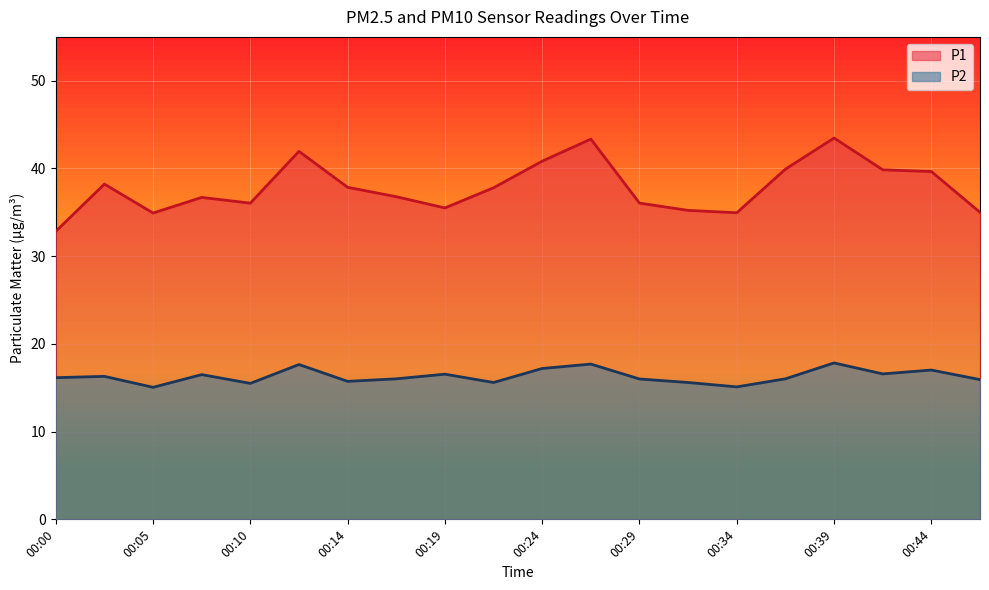

Between 00:10 and 00:41, which series saw the biggest shift?

P1